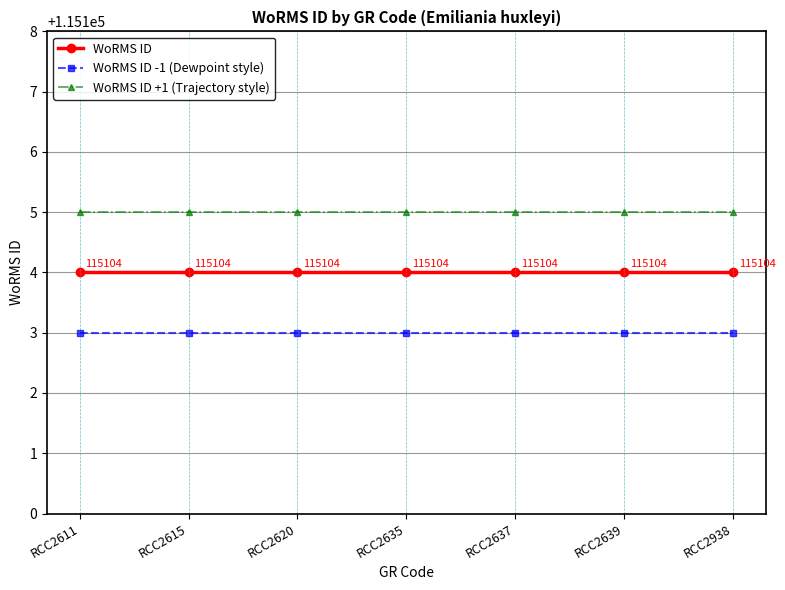

At how many categories does at least one series exceed 115103?

7